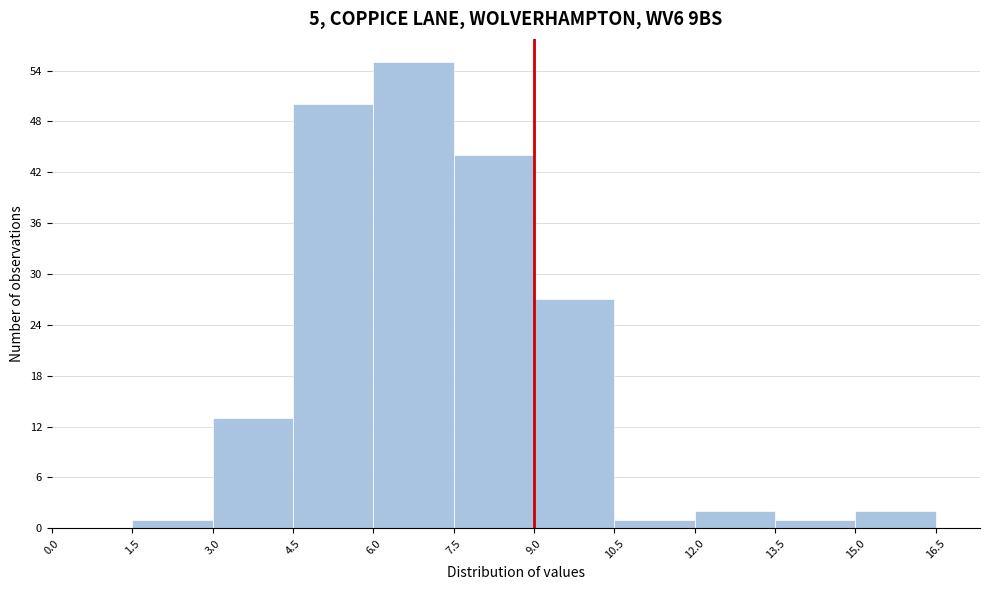

Reading left to right, transcribe this chart: for each bar, give the range it covers on the x-axis and its height. The values are not printed on the chart, so give them approximately, as read against the axis.

0.0 to 1.5: 0
1.5 to 3.0: 1
3.0 to 4.5: 13
4.5 to 6.0: 50
6.0 to 7.5: 55
7.5 to 9.0: 44
9.0 to 10.5: 27
10.5 to 12.0: 1
12.0 to 13.5: 2
13.5 to 15.0: 1
15.0 to 16.5: 2